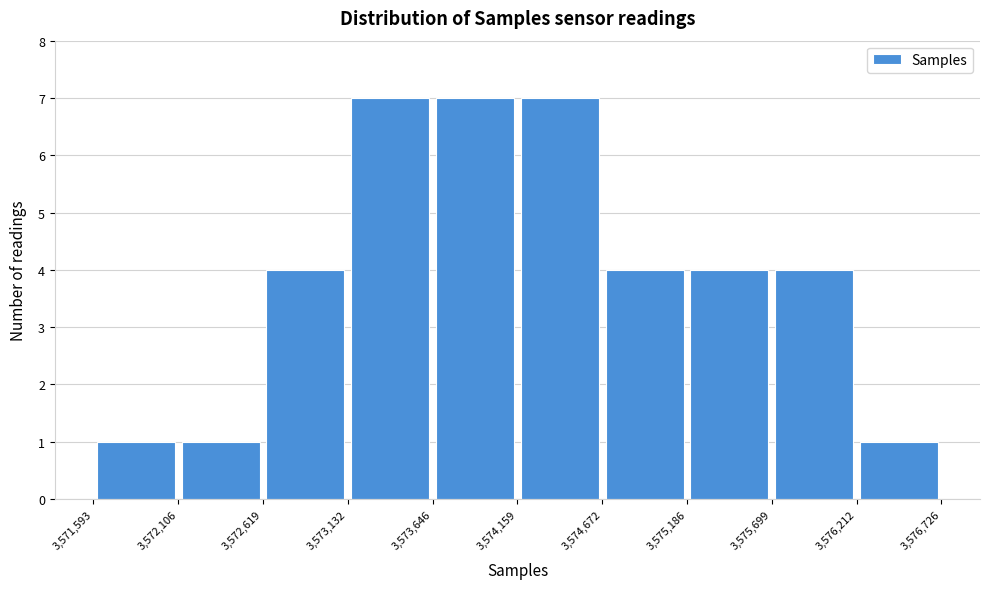

Reading left to right, list every bar in this chart as the range it spans on the x-axis followed by its height. The values are not printed on the chart, so give them approximately, as read against the axis.

3,571,593 to 3,572,106: 1
3,572,106 to 3,572,619: 1
3,572,619 to 3,573,132: 4
3,573,132 to 3,573,646: 7
3,573,646 to 3,574,159: 7
3,574,159 to 3,574,672: 7
3,574,672 to 3,575,186: 4
3,575,186 to 3,575,699: 4
3,575,699 to 3,576,212: 4
3,576,212 to 3,576,726: 1